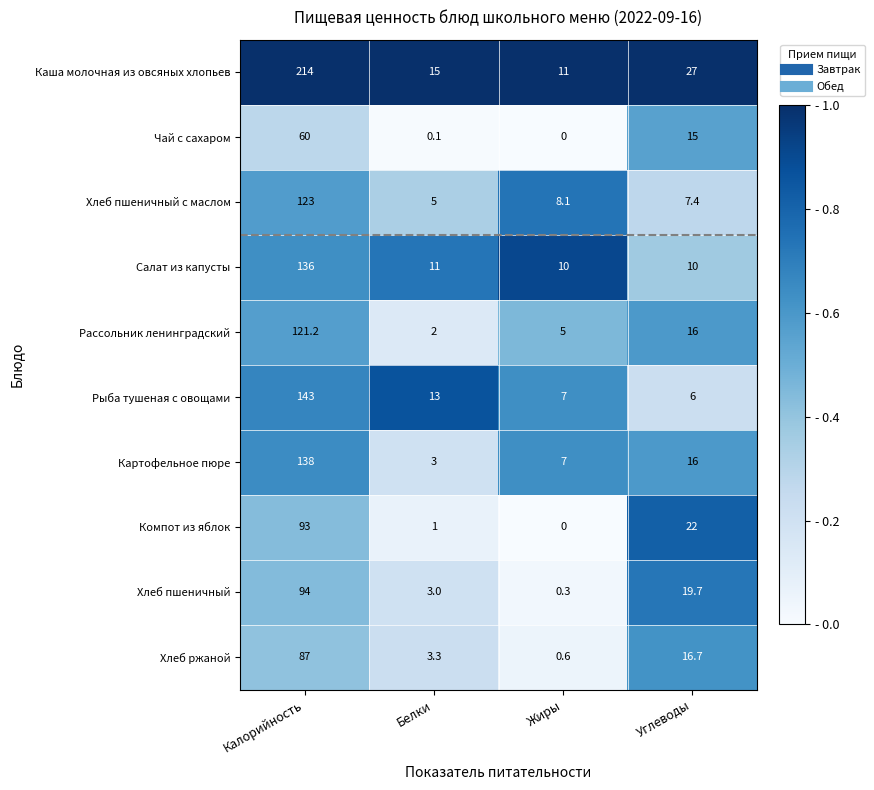

Which series changed the most between Калорийность and Белки?

Каша молочная из овсяных хлопьев